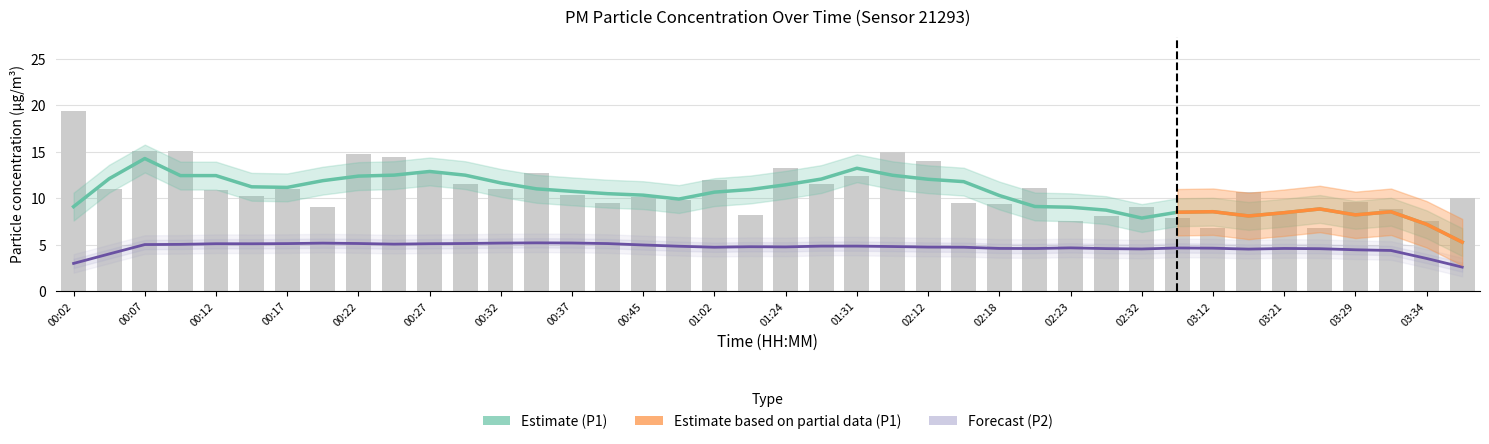

True or false: the data shows 3.2 at 00:04.

False